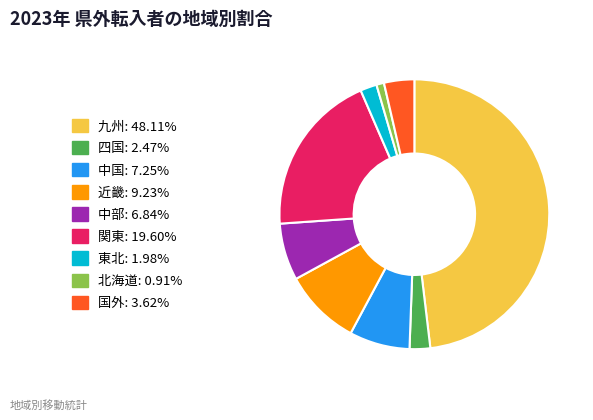

Approximately how many times larger is the value at 関東 compared to 中部?

2.9